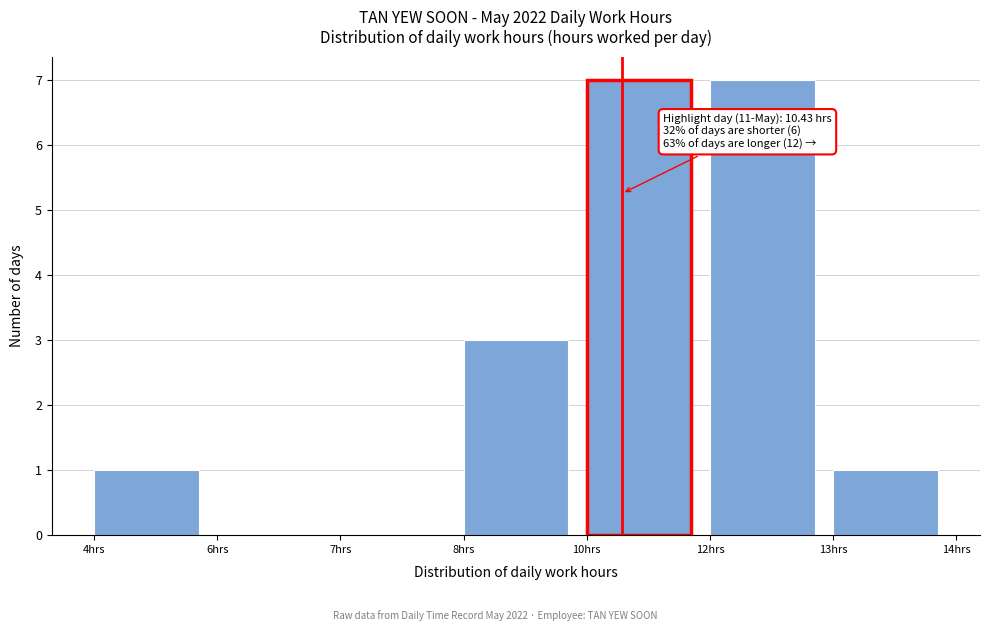

What is the sum of the values at 10hrs and 8hrs?

10